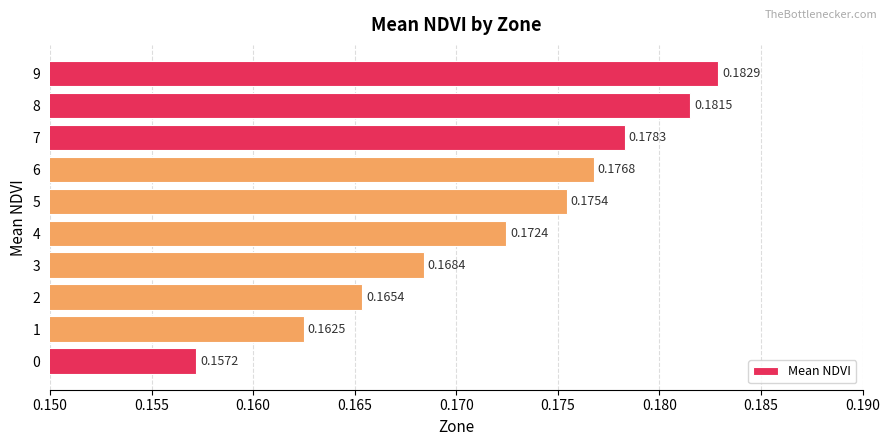

Rank the categories by value from highest to lowest.

9, 8, 7, 6, 5, 4, 3, 2, 1, 0